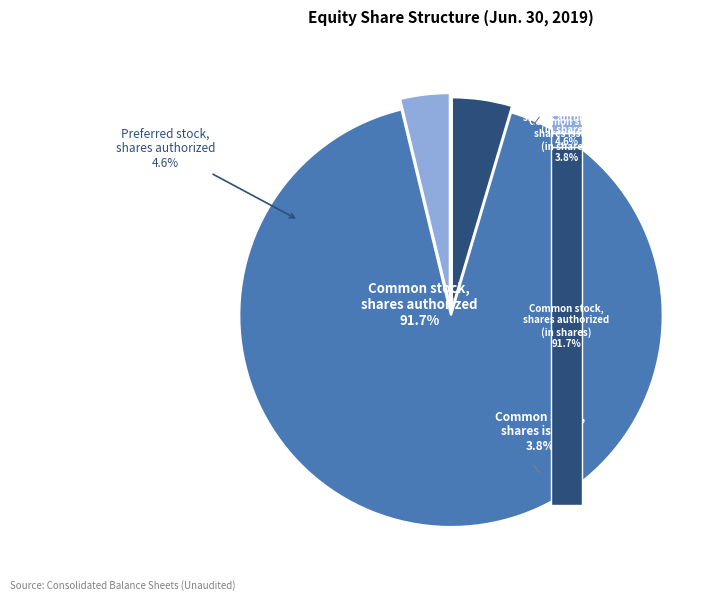

How many slices are in this pie chart?

3